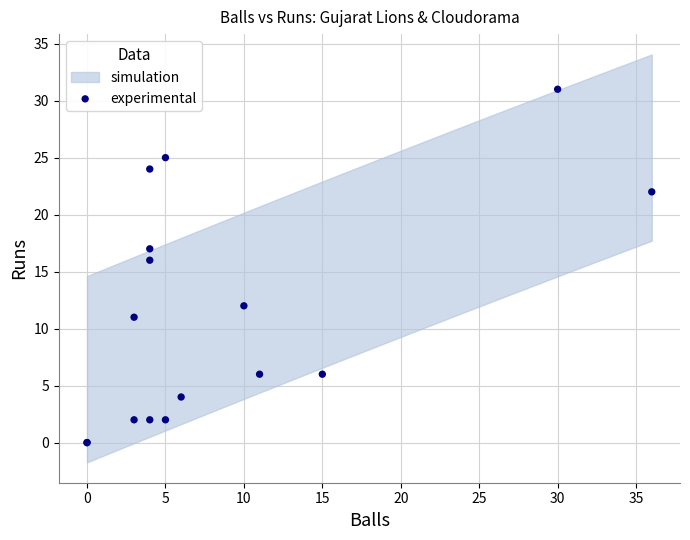

What Y value in the scatter plot is closest to 15?

16